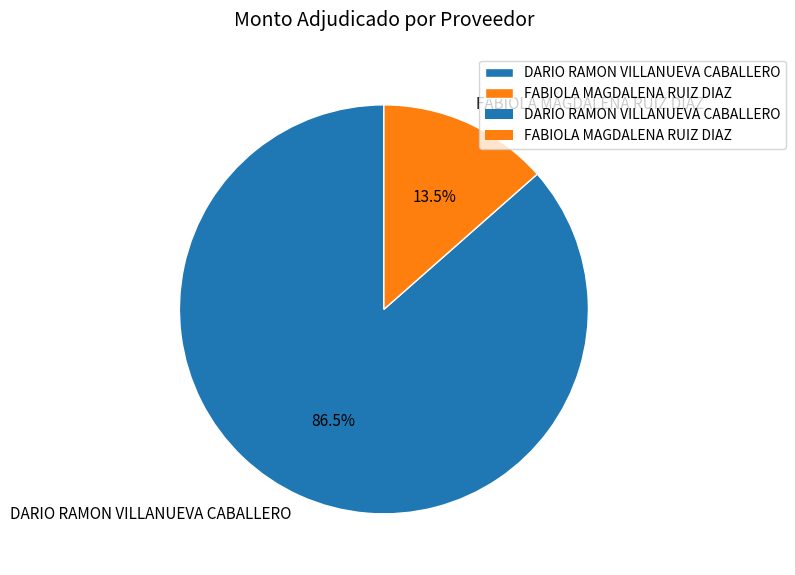

Count the number of slices in the pie.

2